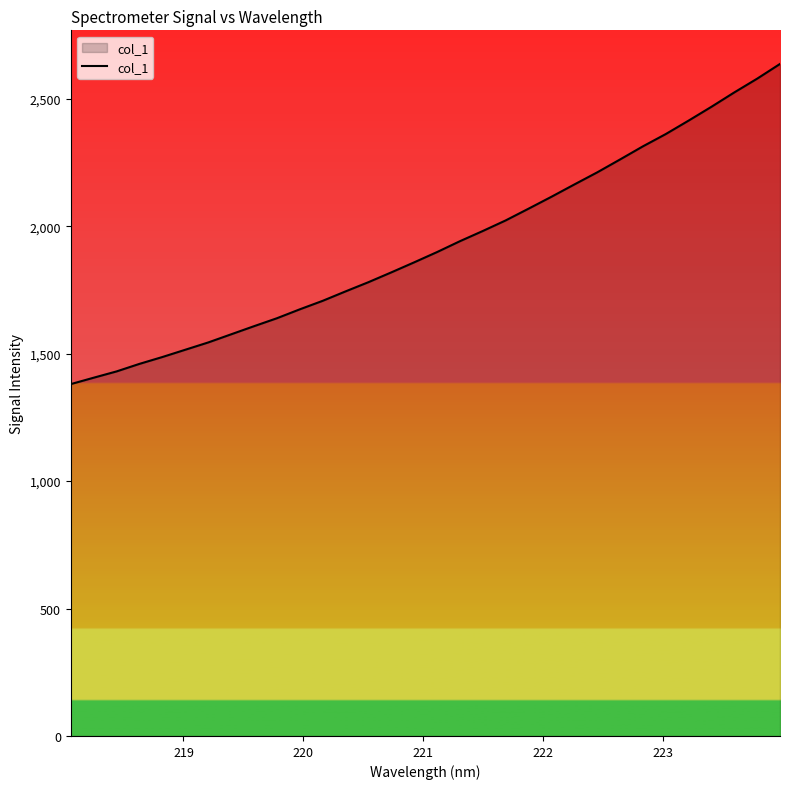

What is the difference between the maximum and minimum values?

1256.2